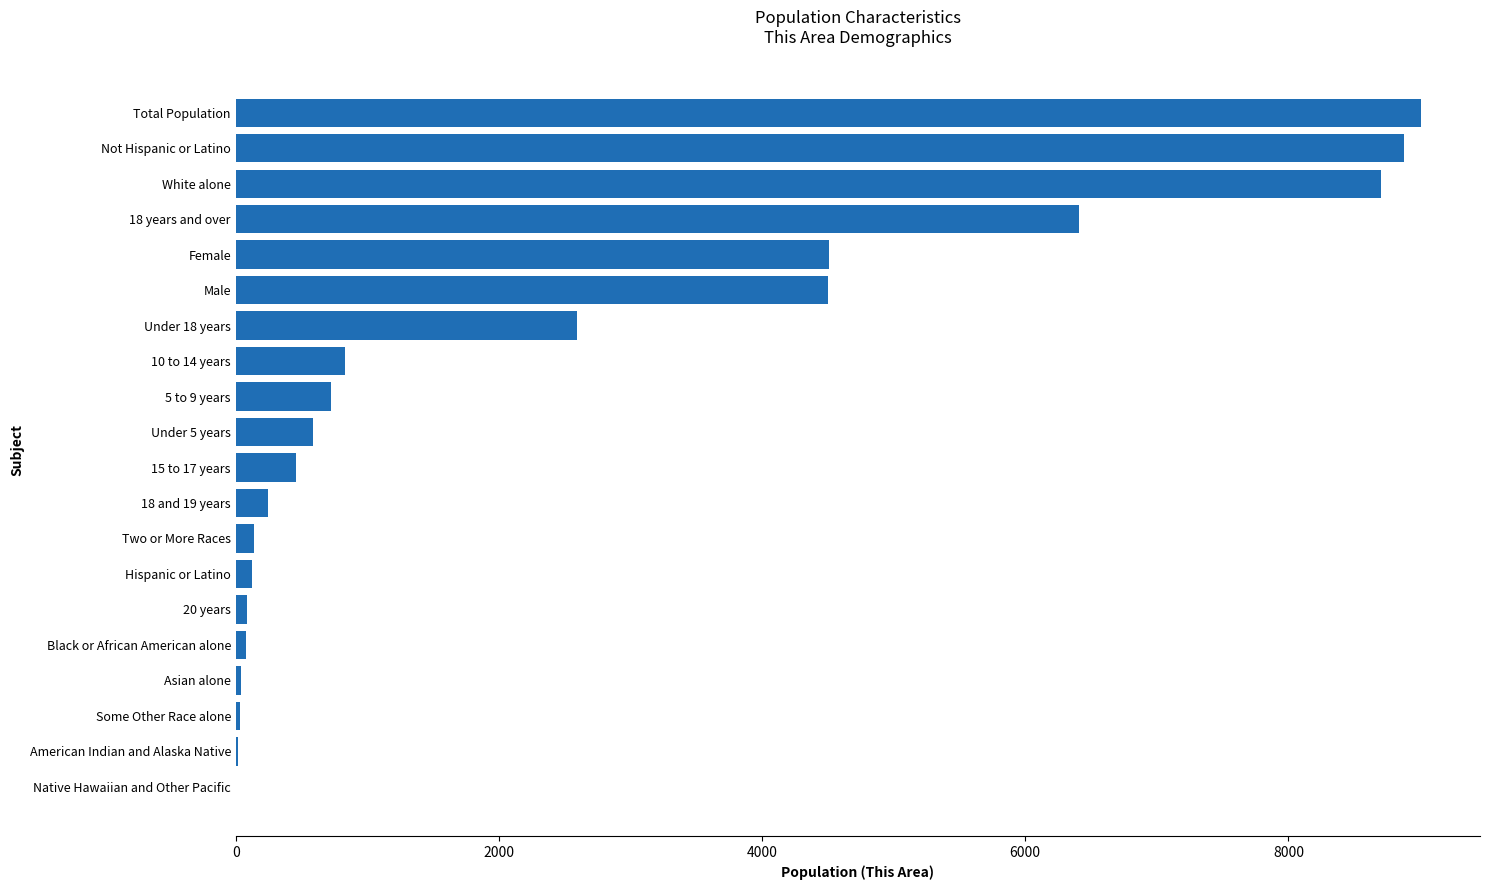

What is the sum of all values?

47956